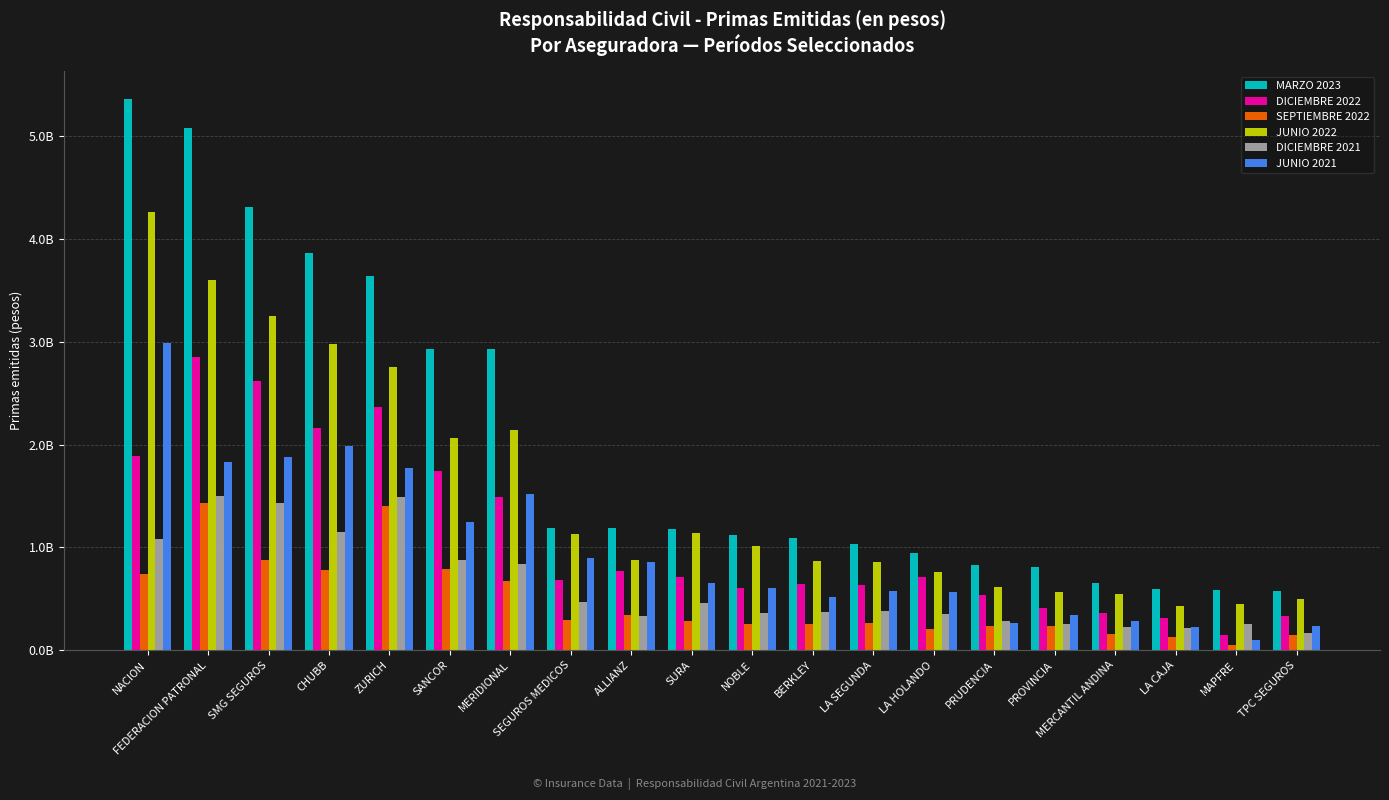

Rank the categories by JUNIO 2022 value from highest to lowest.

NACION, FEDERACION PATRONAL, SMG SEGUROS, CHUBB, ZURICH, MERIDIONAL, SANCOR, SURA, SEGUROS MEDICOS, NOBLE, ALLIANZ, BERKLEY, LA SEGUNDA, LA HOLANDO, PRUDENCIA, PROVINCIA, MERCANTIL ANDINA, TPC SEGUROS, MAPFRE, LA CAJA